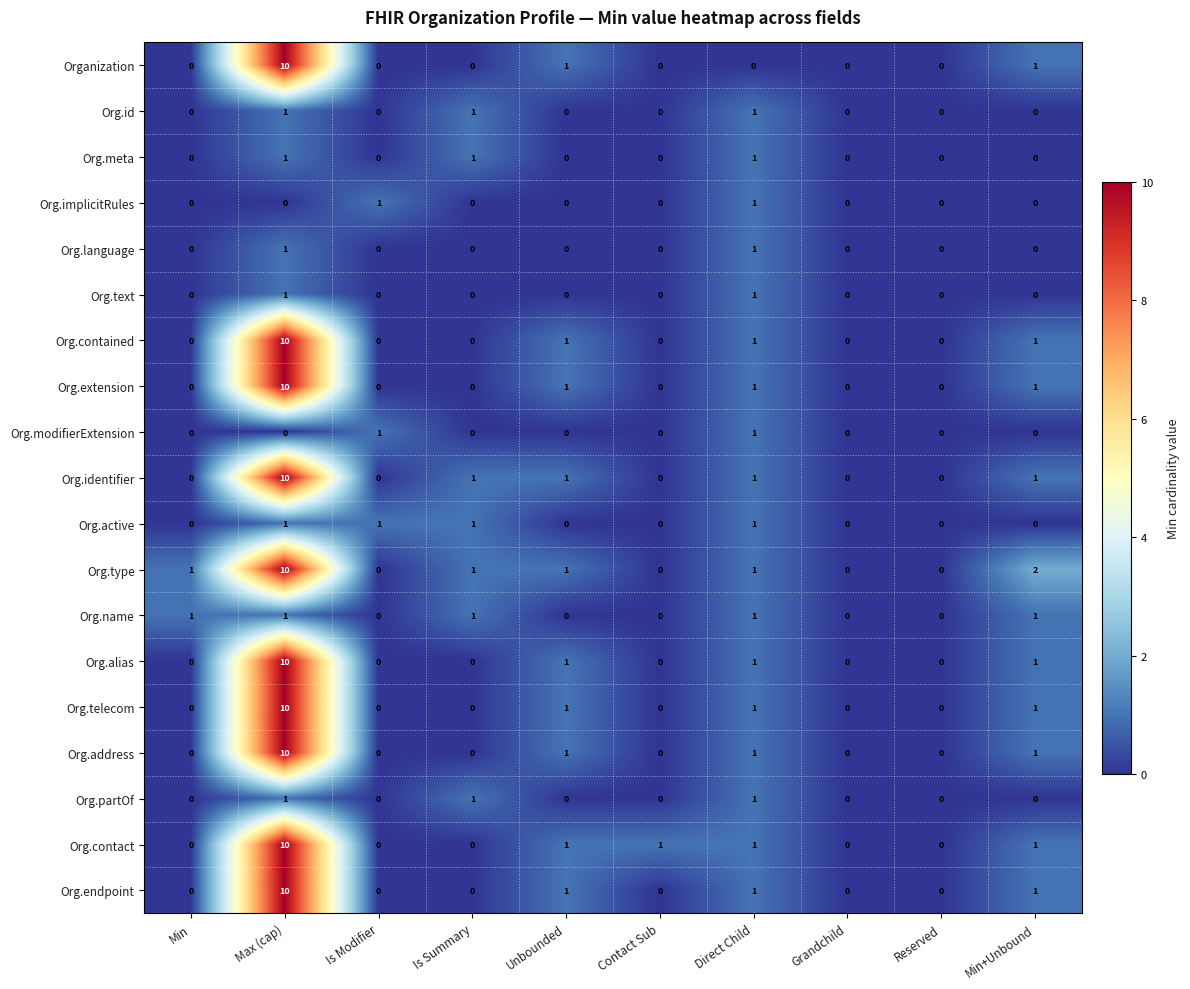

What is the maximum value shown in the chart?

10